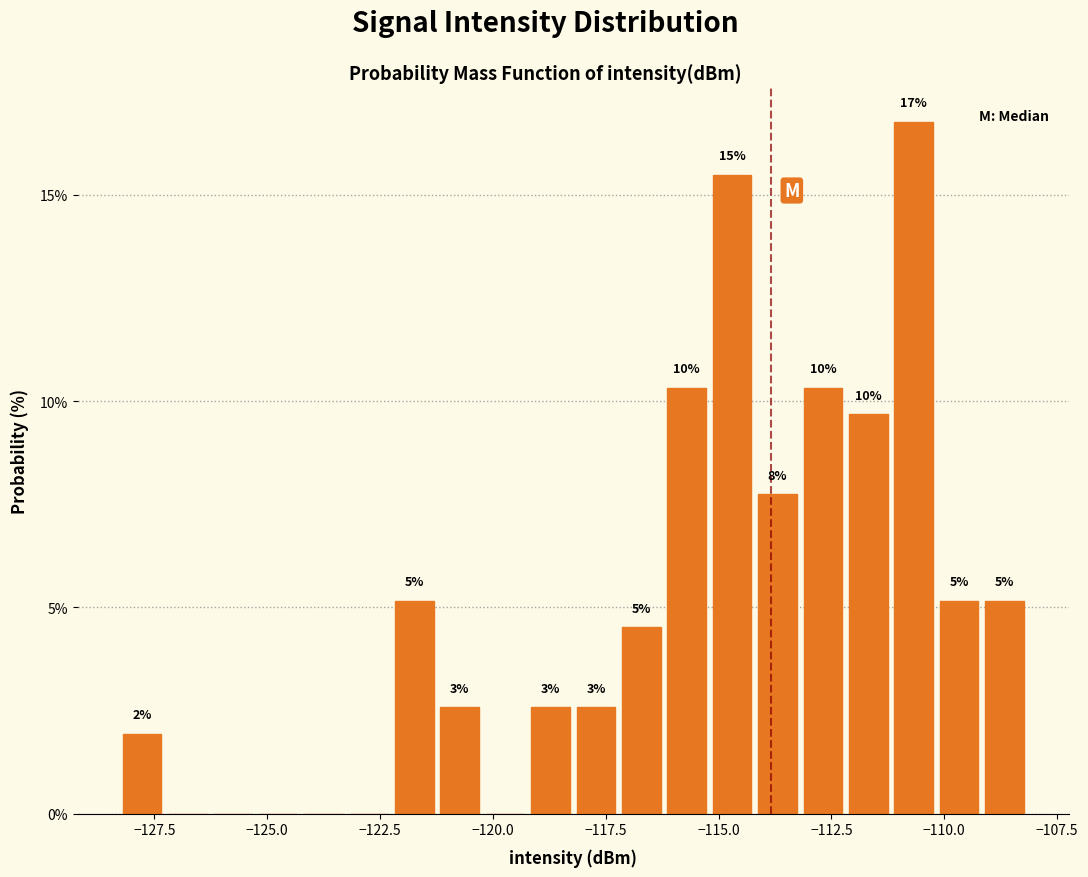

Around what value on the x-axis is the tallest bar? Give the approximate position of its centre, as read against the axis.

-110.5